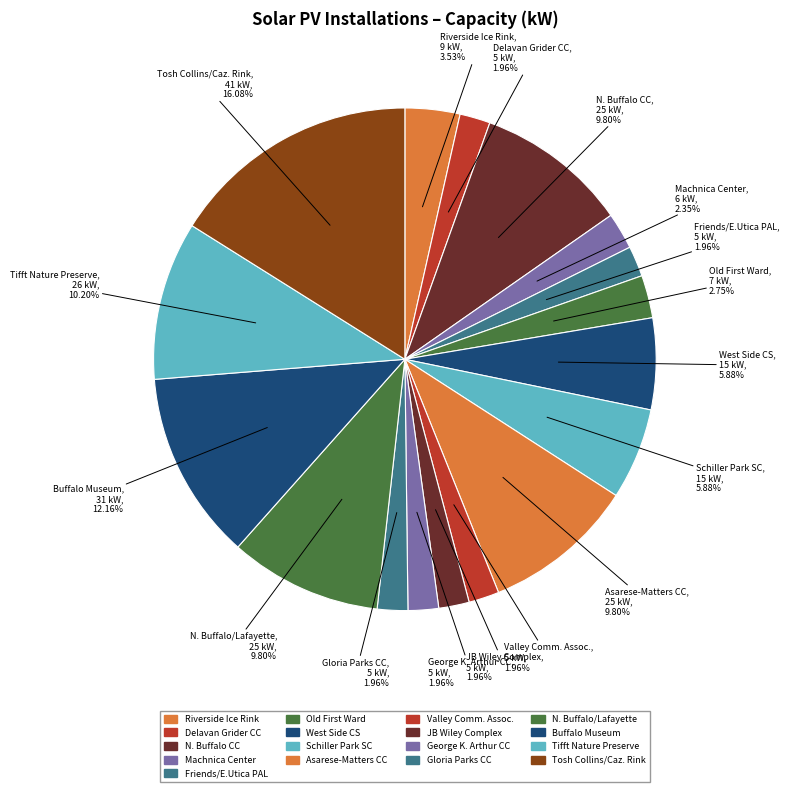

Count the number of slices in the pie.

17